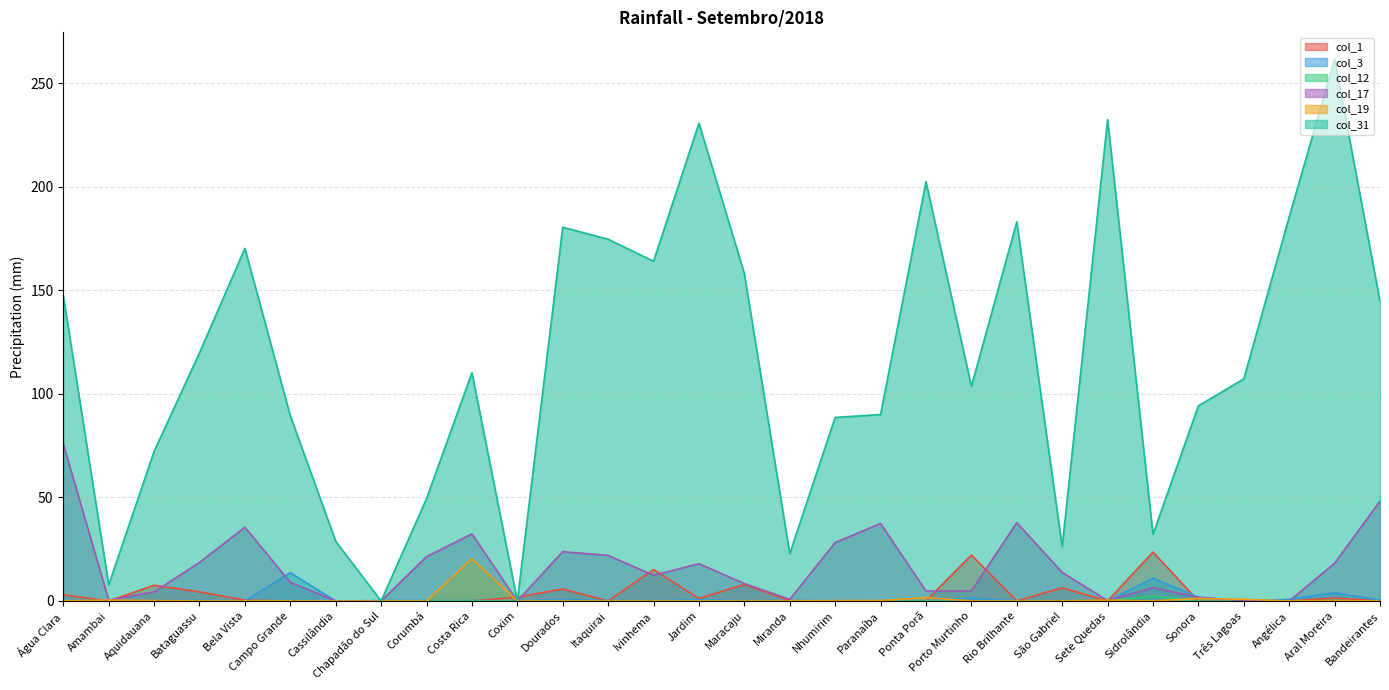

What is the spread (max minus min) of values at Porto Murtinho?

103.6